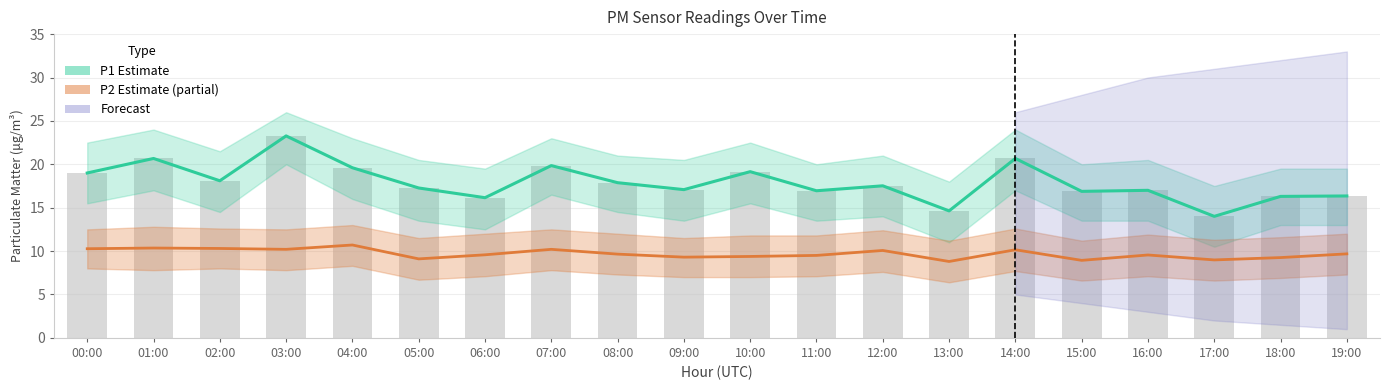

Is it true that P1 (Estimate) equals 16.9 at 15:00?

True